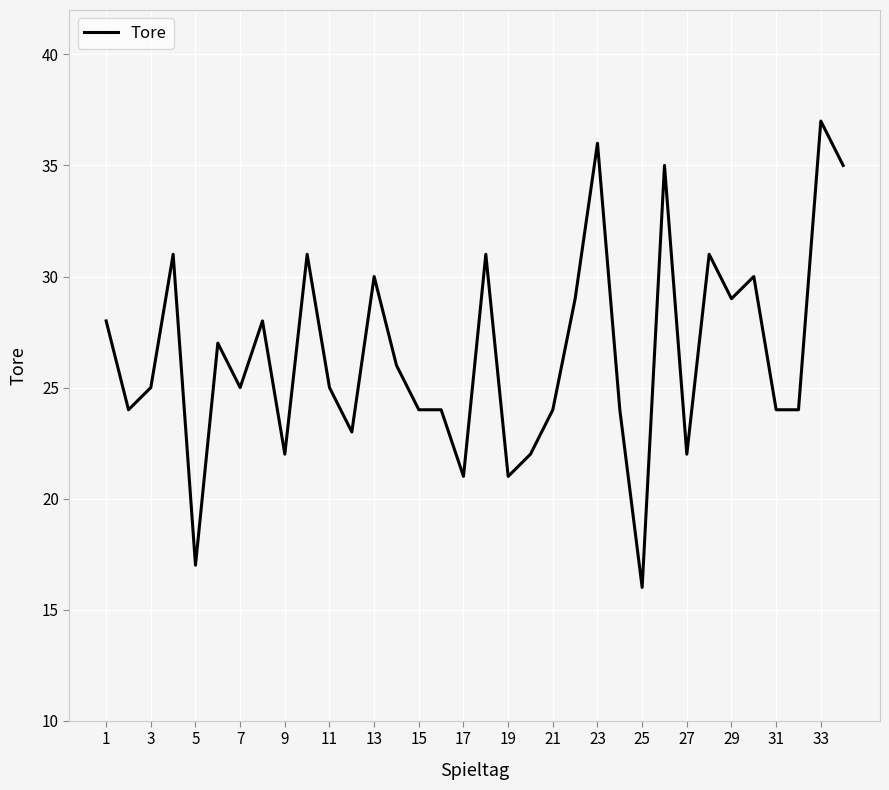

What is the smallest value displayed?

16